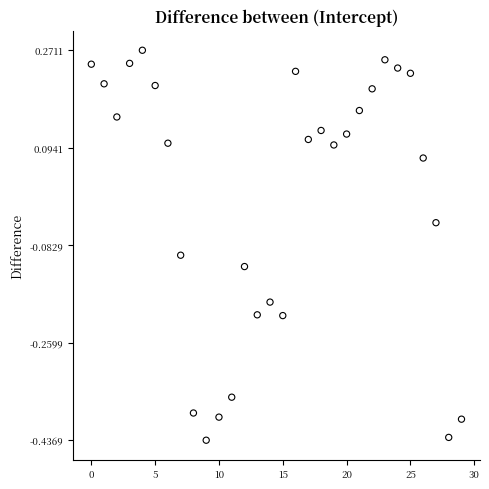

What is the range of Y values (max minus min)?

0.7